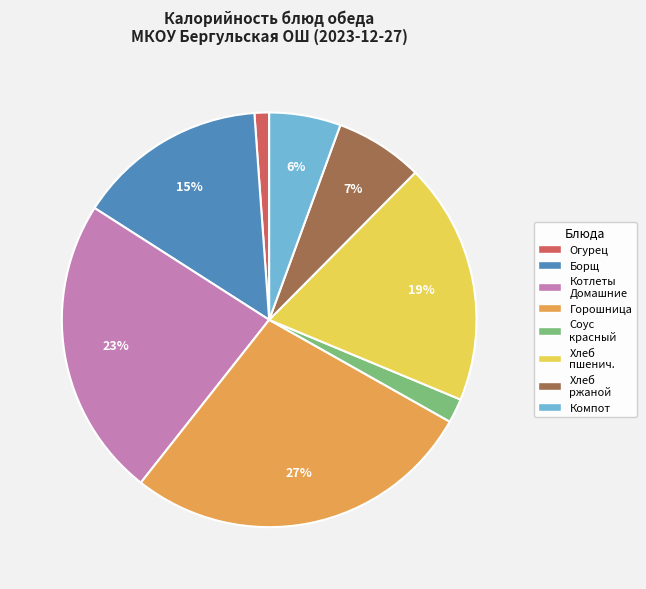

Does any single category account for the majority?

No